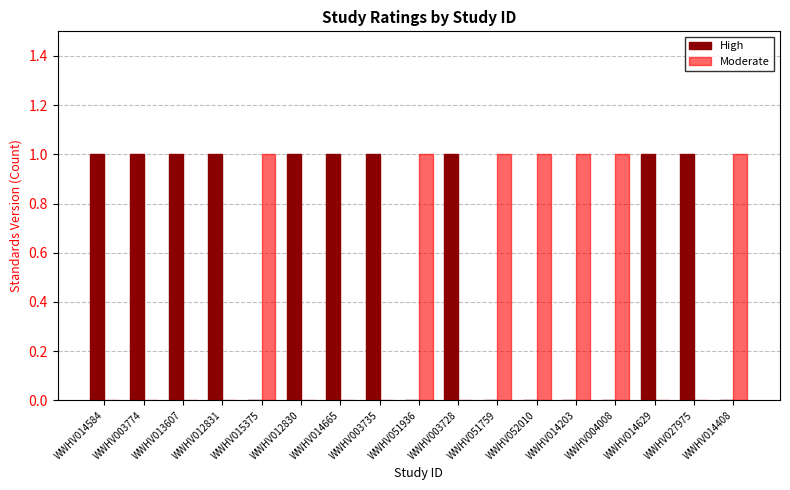

Reading left to right, what are all the values shown in this chart?

High: 1	1	1	1	0	1	1	1	0	1	0	0	0	0	1	1	0
Moderate: 0	0	0	0	1	0	0	0	1	0	1	1	1	1	0	0	1